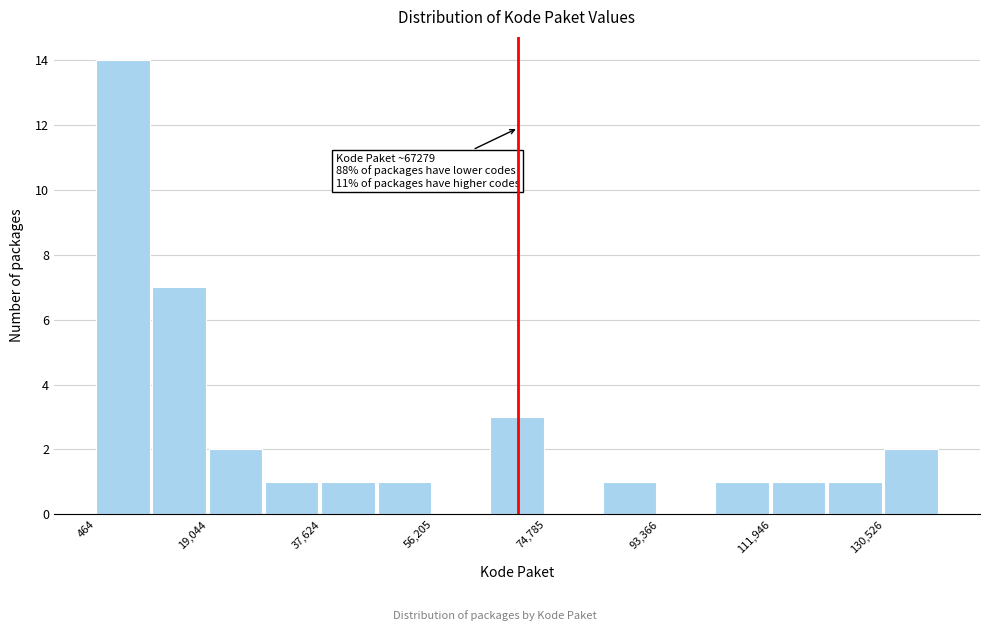

Over which range of the x-axis is the bar tallest?

0 to 10000